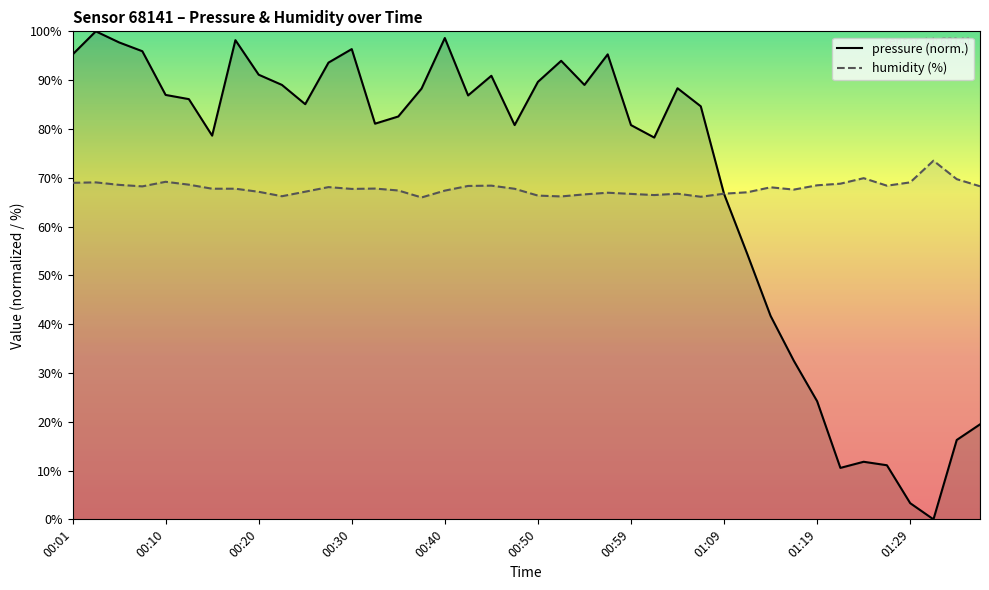

Reading left to right, what are all the values shown in this chart?

pressure: 95.2	100.0	97.7	95.9	87.0	86.1	78.6	98.2	91.1	89.0	85.1	93.6	96.4	81.1	82.6	88.3	98.6	86.9	90.9	80.8	89.6	94.0	89.0	95.3	80.8	78.2	88.3	84.6	66.7	54.4	41.7	32.5	24.2	10.5	11.8	11.1	3.3	0.0	16.3	19.5
humidity: 69.0	69.0	68.5	68.2	69.2	68.6	67.8	67.8	67.1	66.2	67.1	68.1	67.7	67.8	67.4	66.0	67.4	68.3	68.4	67.7	66.3	66.2	66.6	66.9	66.7	66.5	66.7	66.1	66.7	67.0	68.0	67.6	68.5	68.8	69.9	68.4	69.0	73.5	69.7	68.2